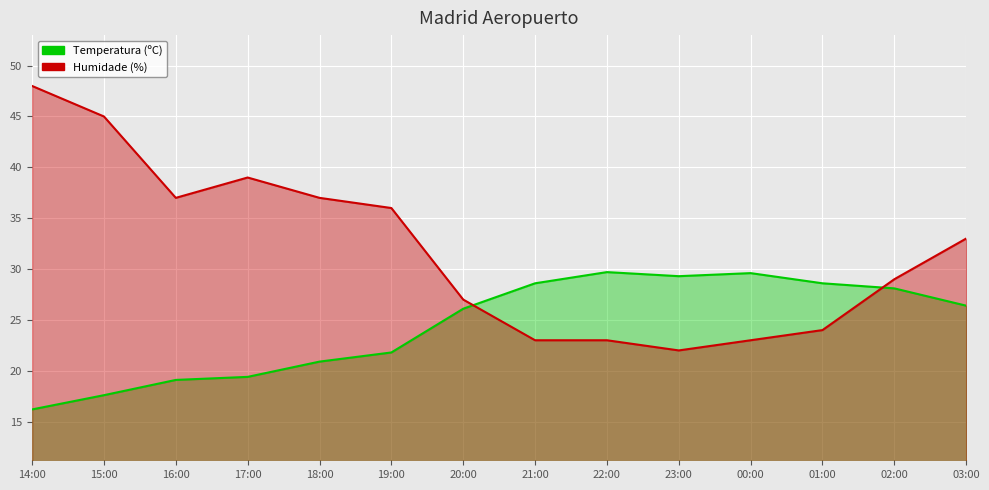

Where do Humidade (%) and Temperatura (ºC) first cross each other?

20:00 and 21:00